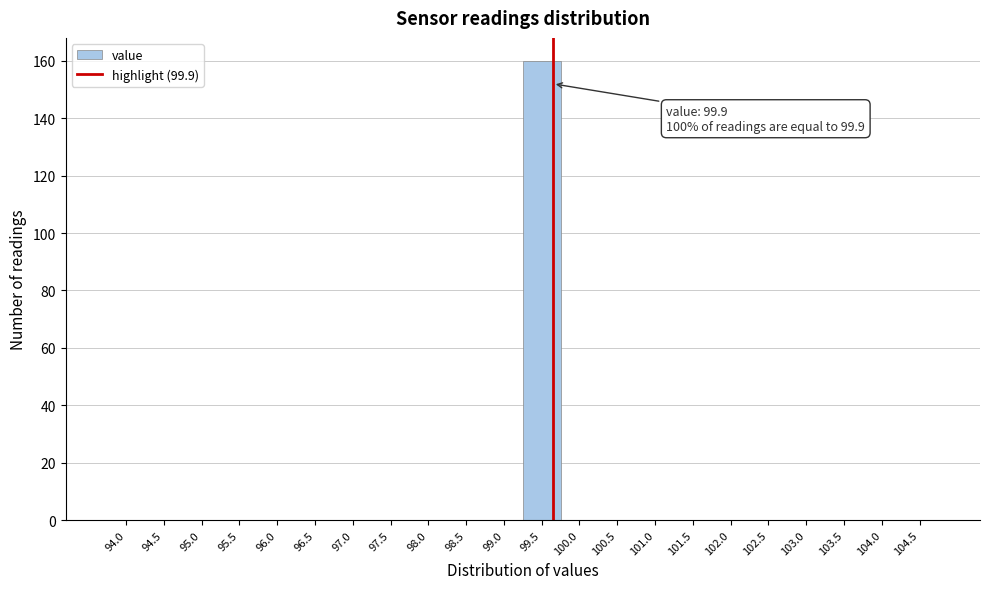

Reading left to right, extract all data points from this chart.

94.0=0	94.5=0	95.0=0	95.5=0	96.0=0	96.5=0	97.0=0	97.5=0	98.0=0	98.5=0	99.0=0	99.5=160	100.0=0	100.5=0	101.0=0	101.5=0	102.0=0	102.5=0	103.0=0	103.5=0	104.0=0	104.5=0